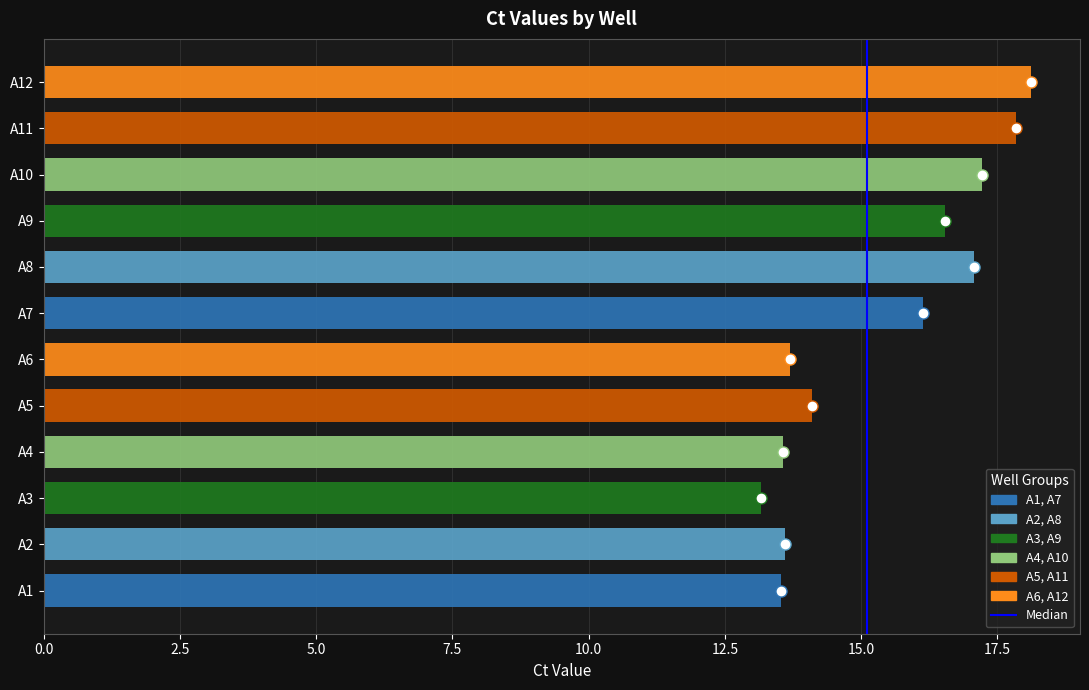

At which category does the chart reach its minimum across all series?

A3